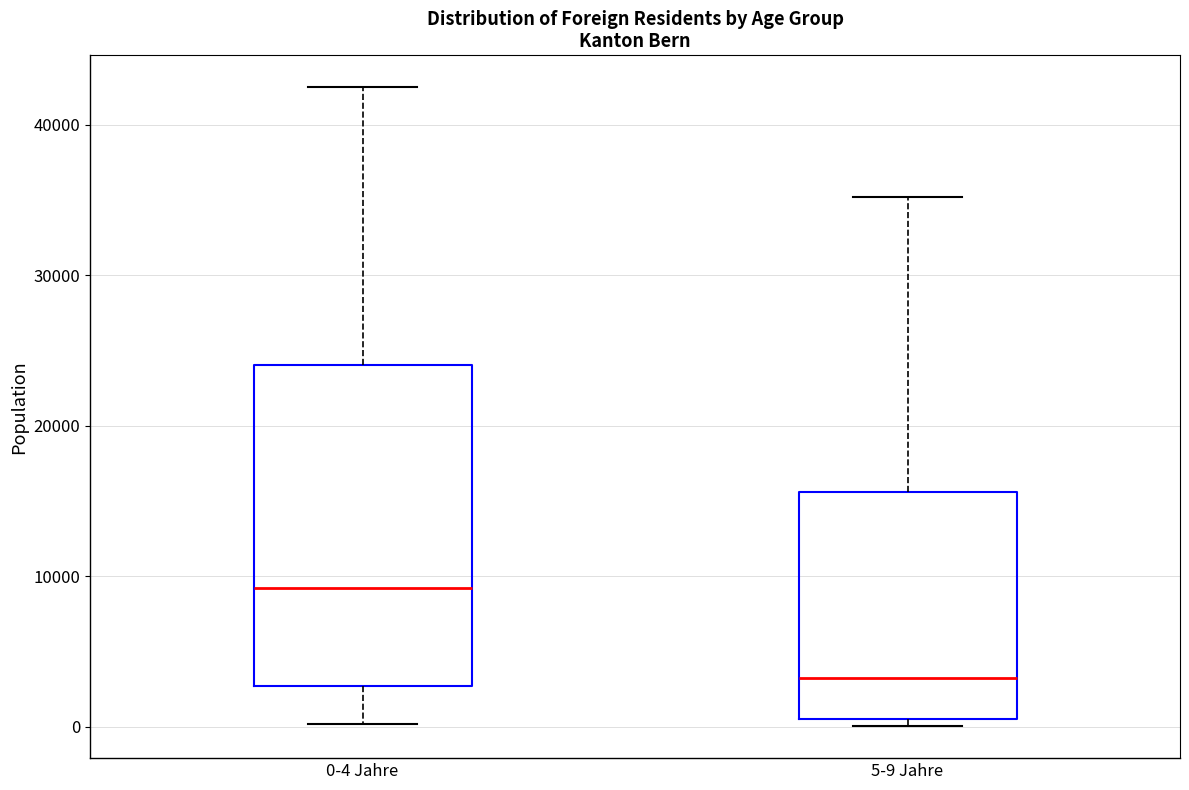

Reading left to right, read every box against the y-axis: the position of its median line, the range the box covers, and the ends of its whiskers. The values are not printed on the chart, so give them approximately, as read against the axis.

0-4 Jahre: median 9000, box 3000 to 24000, whiskers 0 to 42000
5-9 Jahre: median 3000, box 1000 to 16000, whiskers 0 to 35000